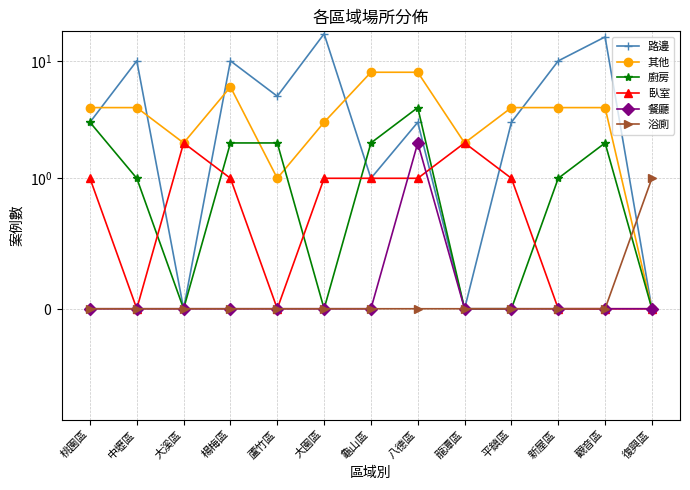

What are all the series names shown in the legend?

路邊, 其他, 廚房, 臥室, 餐廳, 浴廁